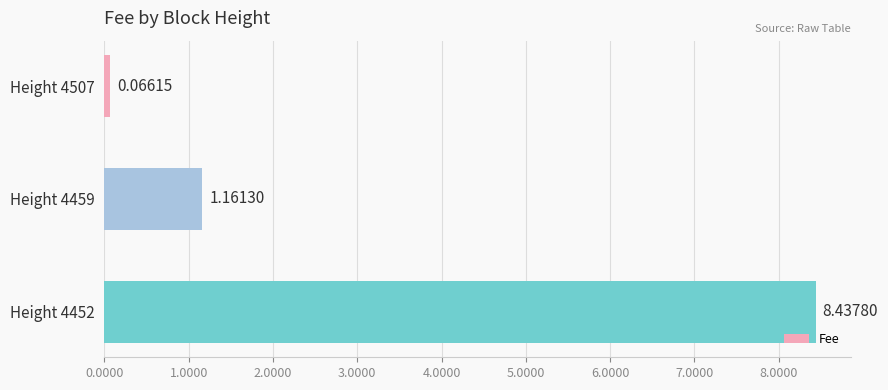

List the labels in order of value, largest first.

Height 4452, Height 4459, Height 4507